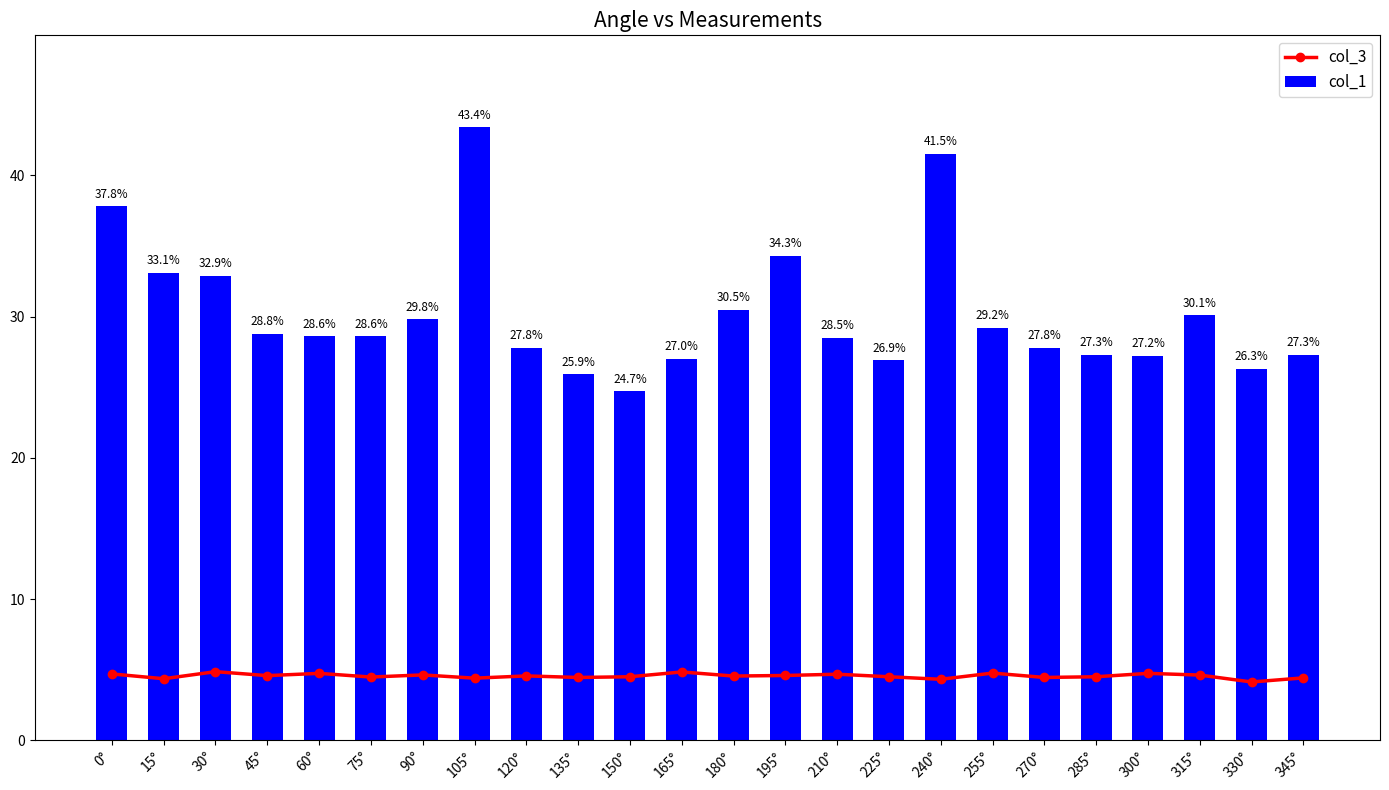

Is the value of col_1 at 195° greater than the value of col_3 at 30°?

Yes